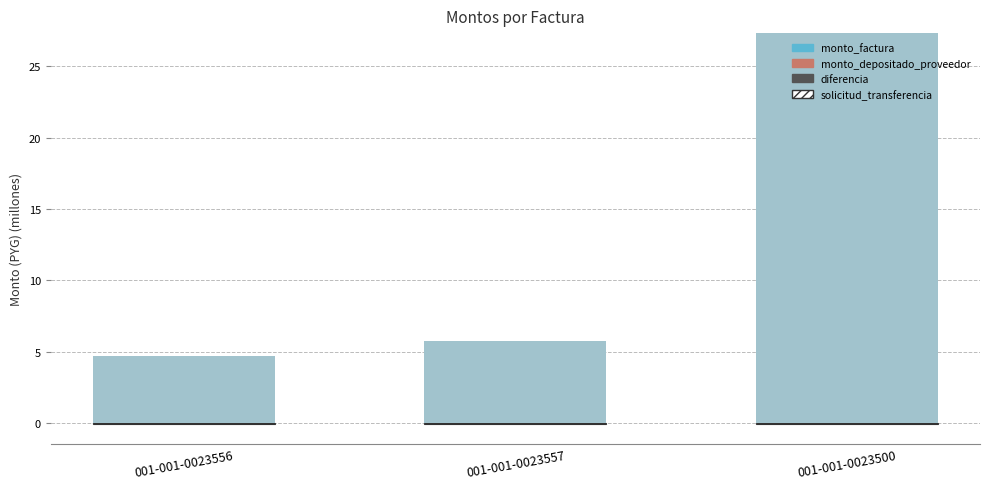

What is the label of the 1st bar from the left?

001-001-0023556